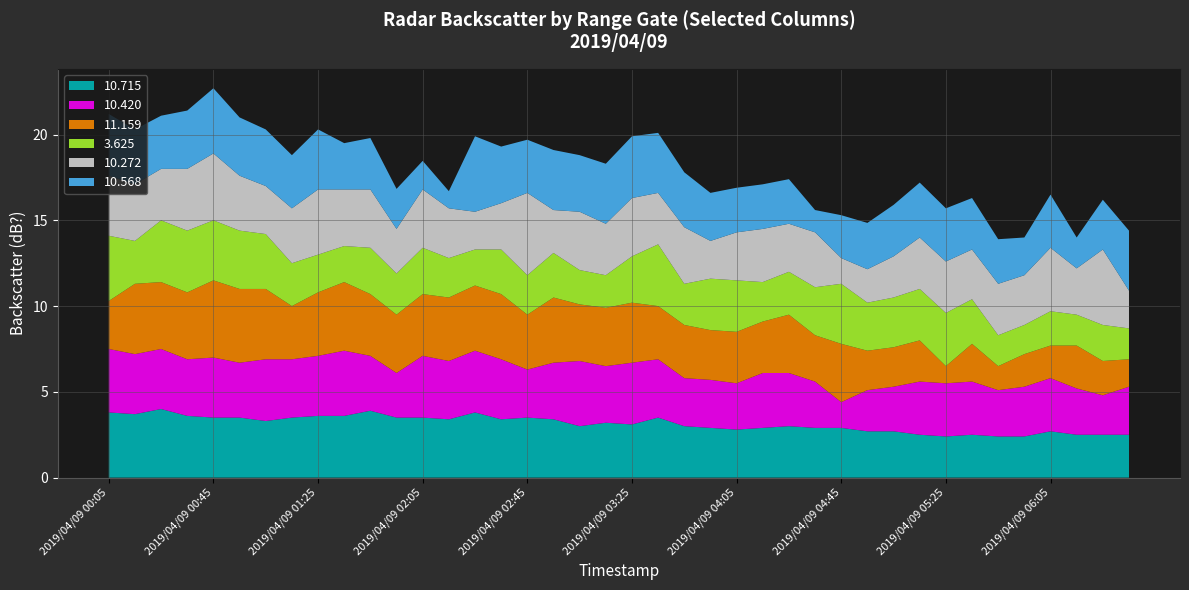

What is the highest value of the 10.715 series?

4.0